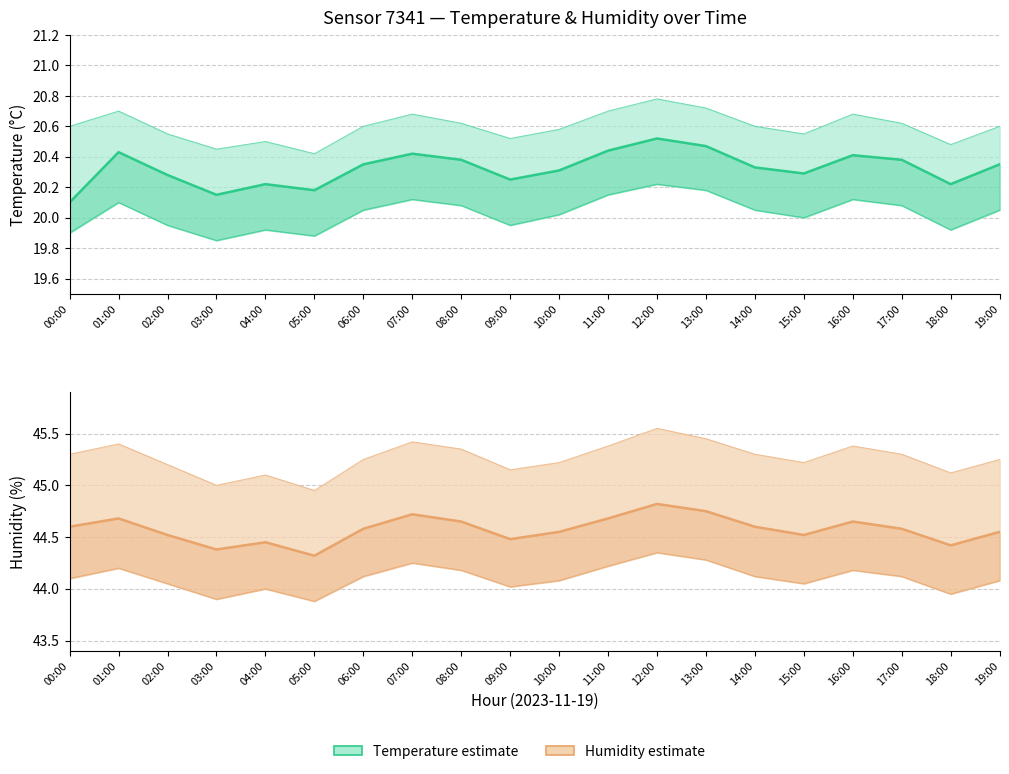

Rank the series at 07:00 from highest to lowest value.

Humidity, Temperature